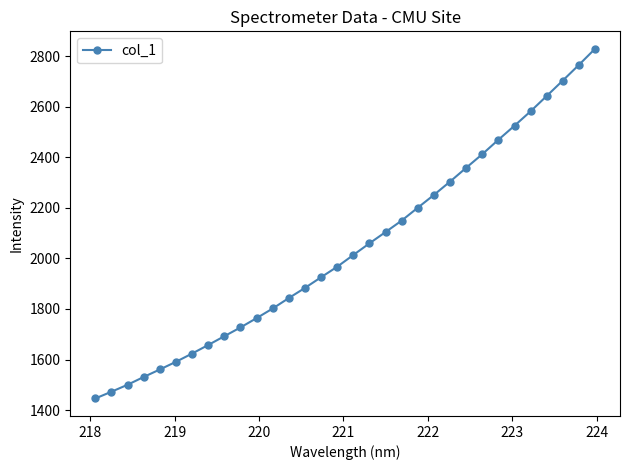

What is the value of the 21st point from the left?

2200.6